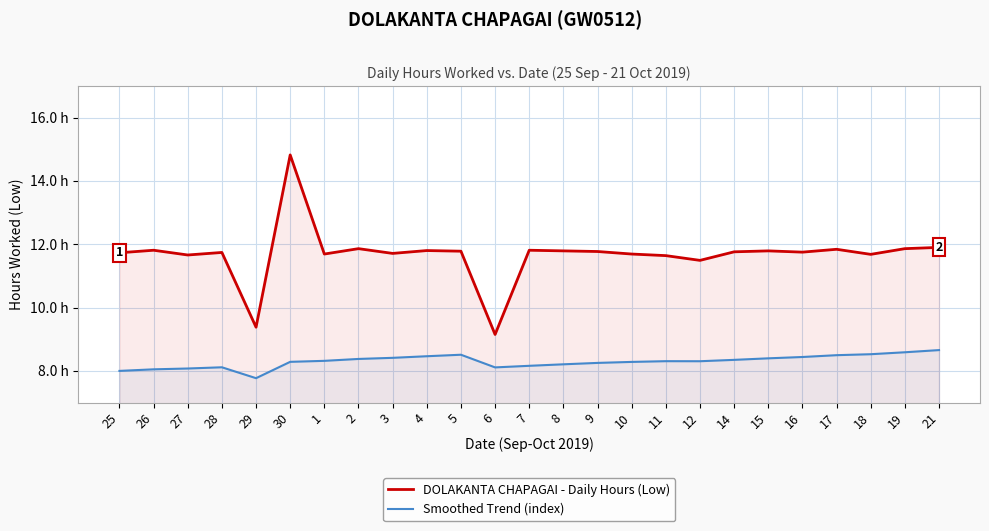

Is it true that Smoothed Trend (index) equals 8.3 at 10?

True